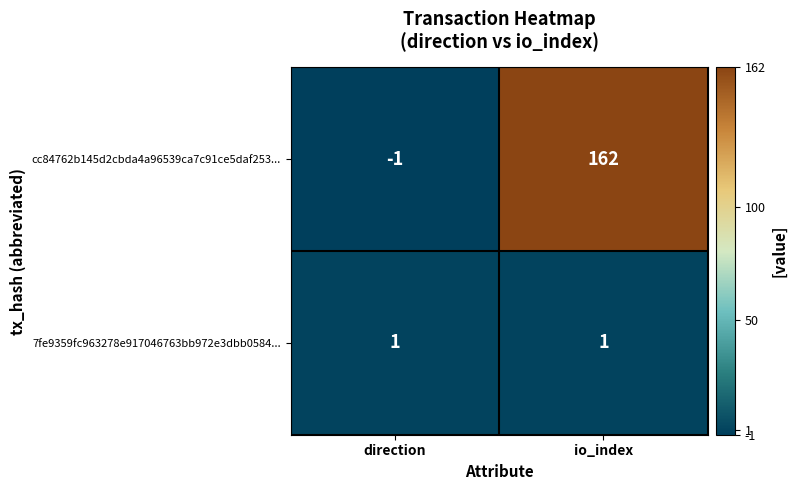

Which label corresponds to the smallest value in the chart?

direction